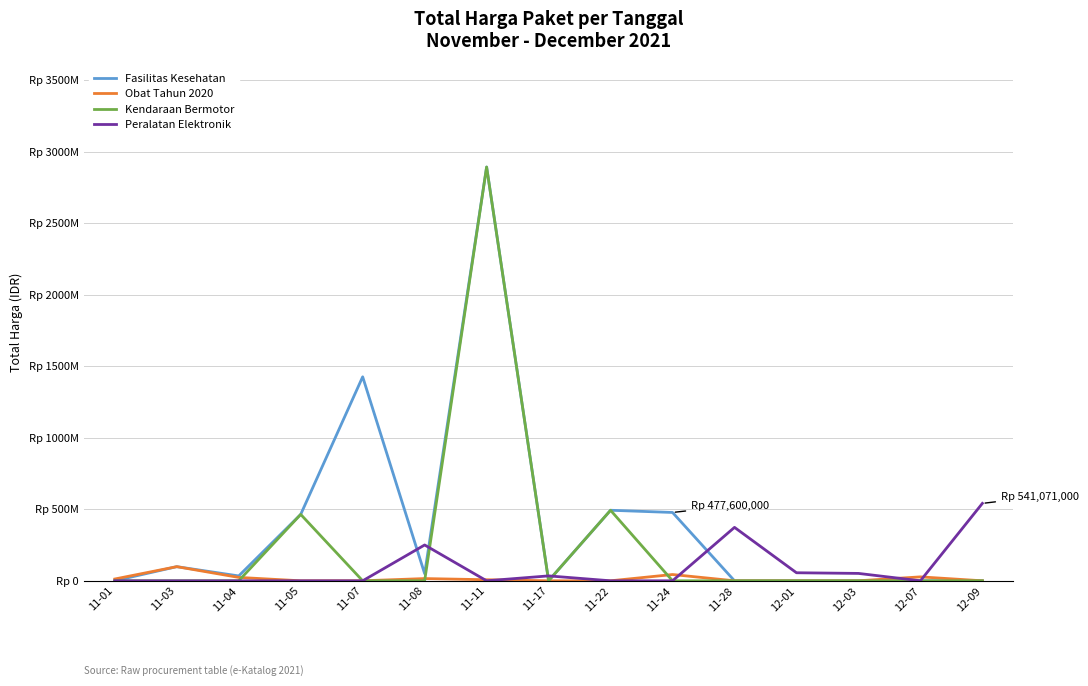

What is the difference between the Fasilitas Kesehatan values at 11-01 and 11-04?

33666400